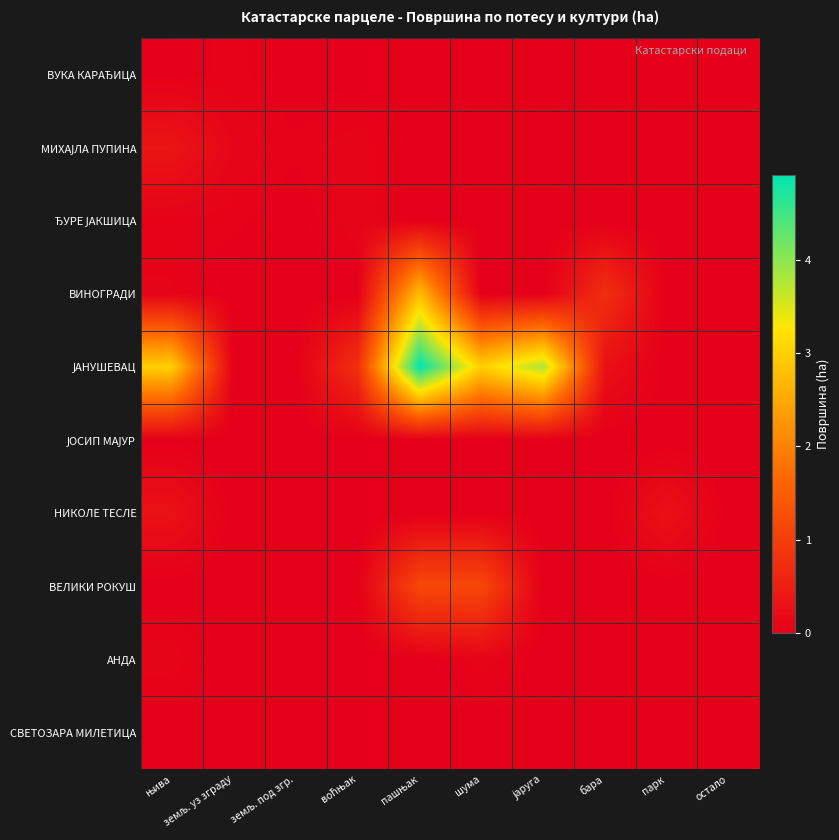

What is the greatest value displayed?

4.9